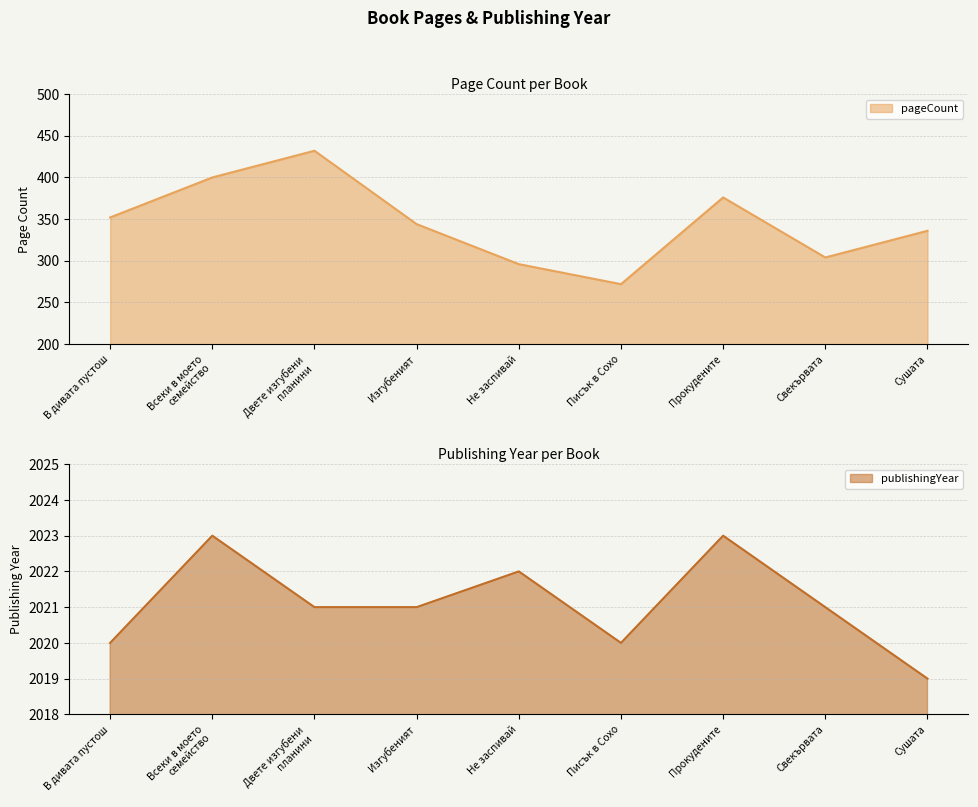

What position from the left is Не заспивай?

5